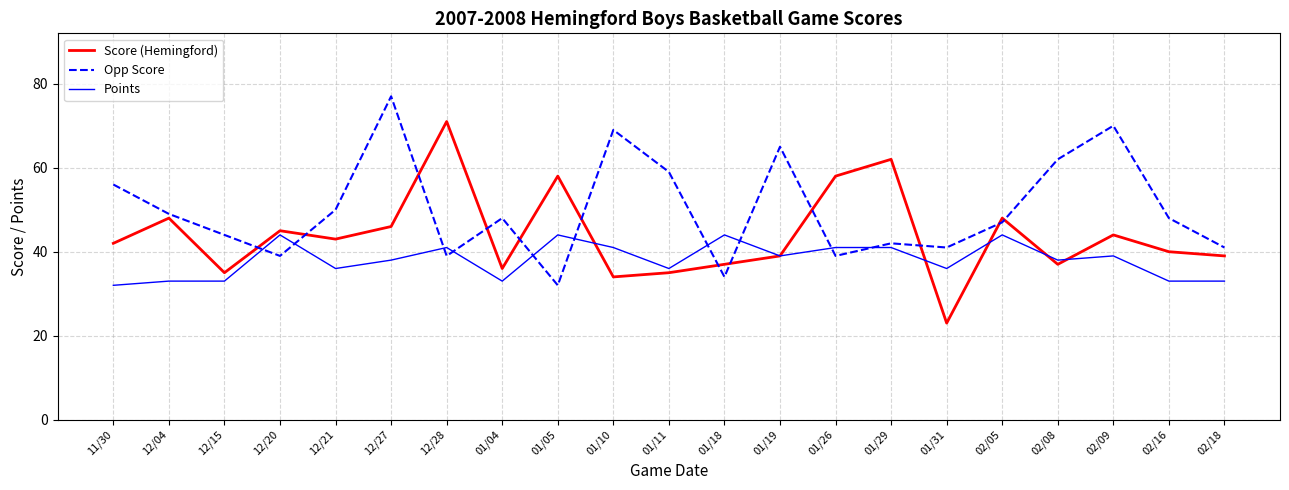

How many lines are shown in the chart?

3